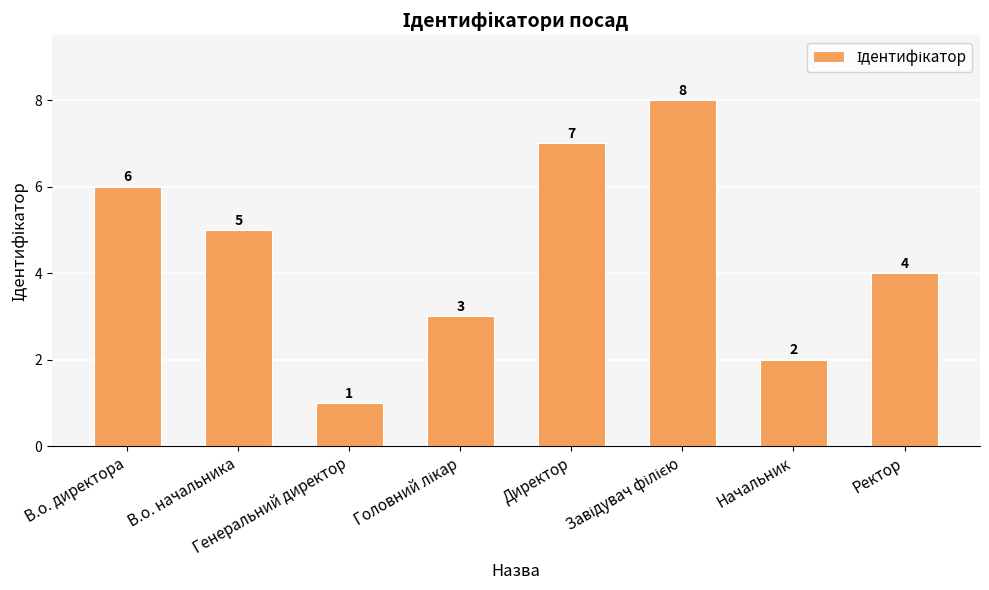

What is the sum of all values?

36